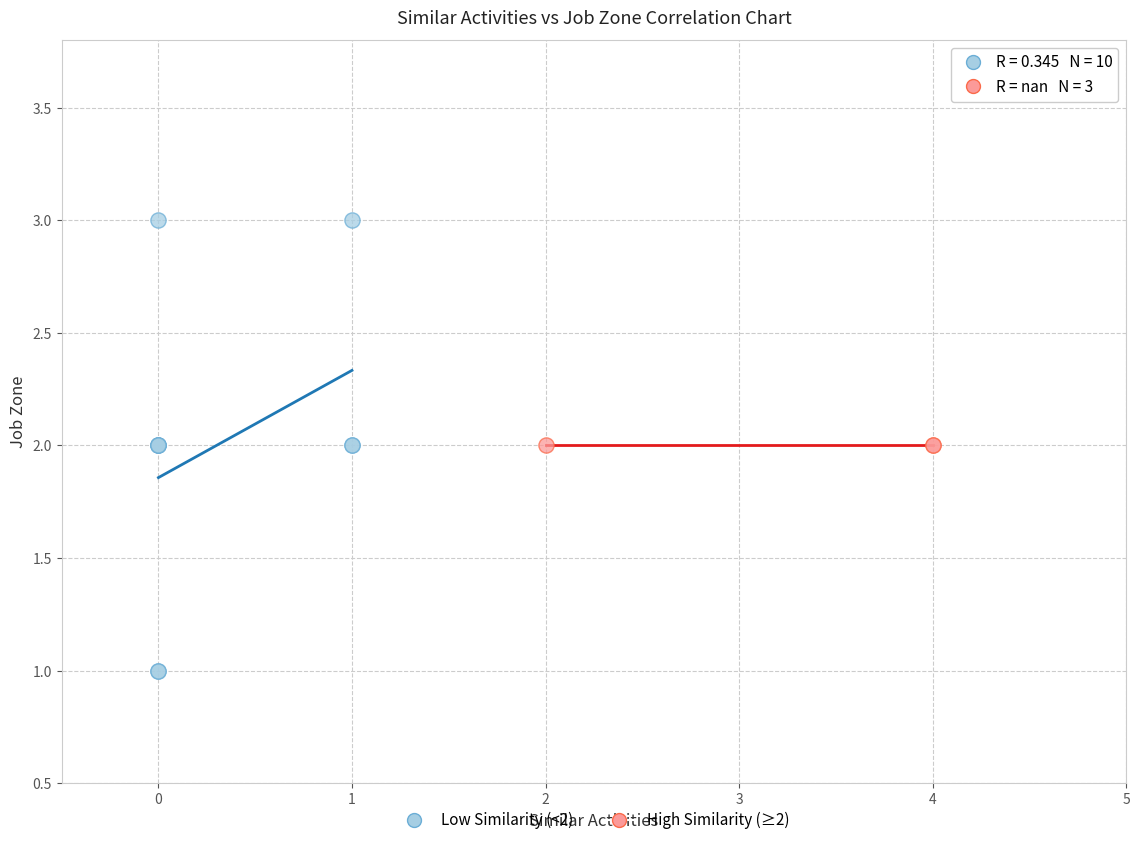

Which series reaches the maximum Y coordinate?

Low Similarity (<2)